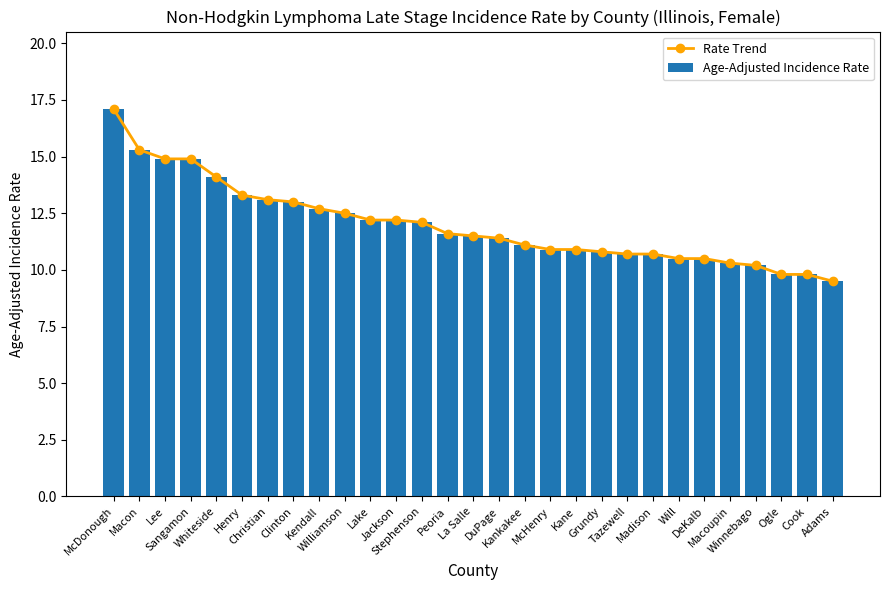

What is the highest value of the Rate Trend series?

17.1